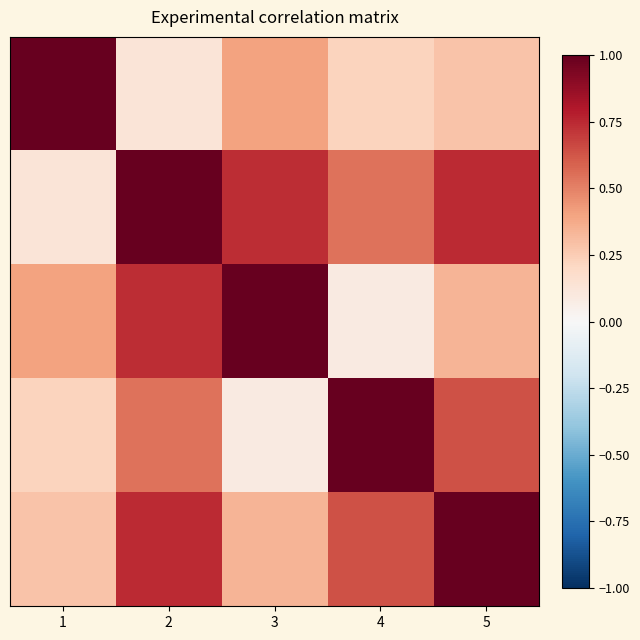

Count the number of categories in the chart.

5